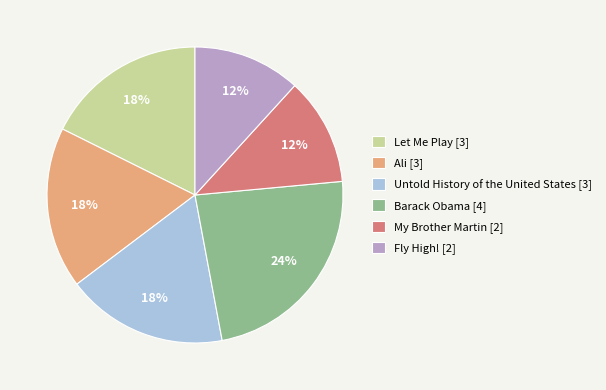

What is the ratio of the value at My Brother Martin to the value at Untold History of the United States?

0.7